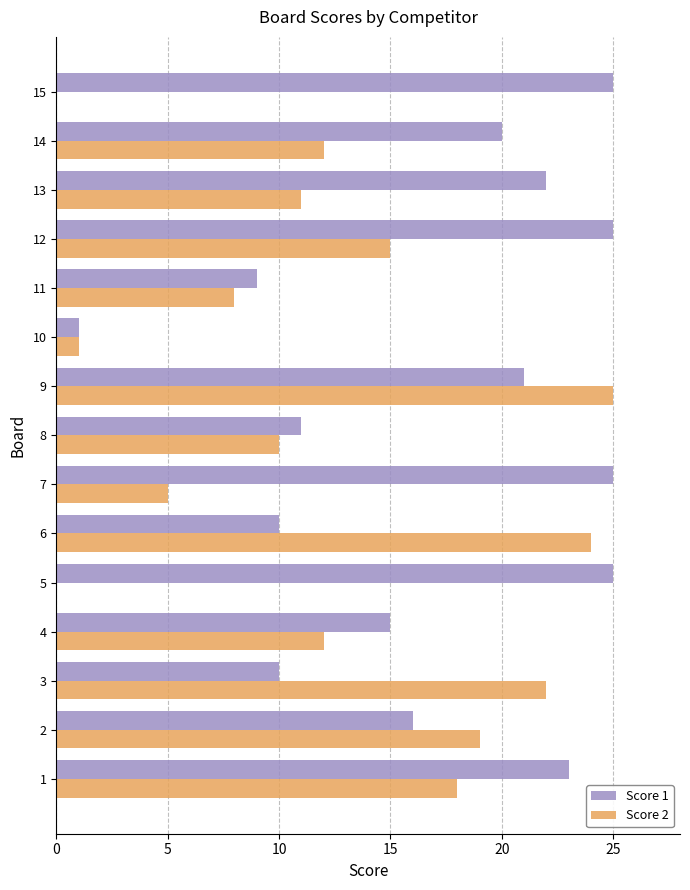

Is the value of Score 1 at 7 greater than the value of Score 2 at 15?

Yes